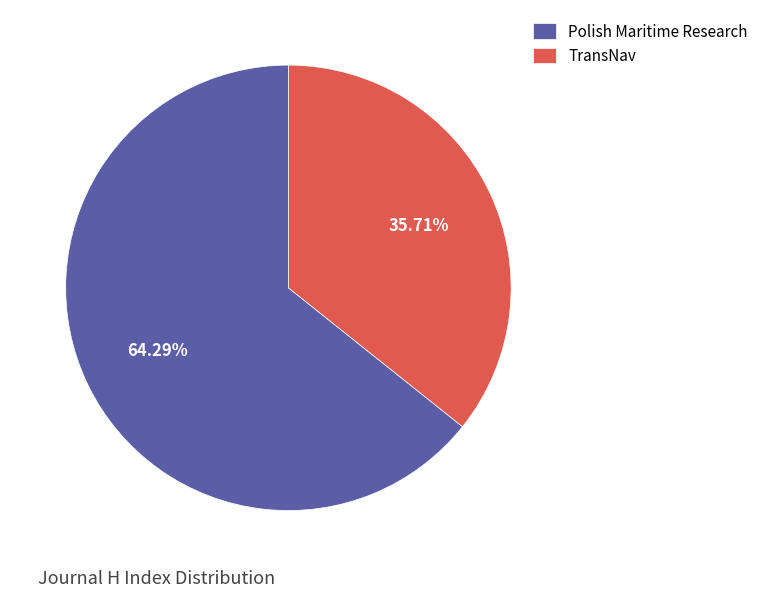

Rank the categories by value from highest to lowest.

Polish Maritime Research, TransNav